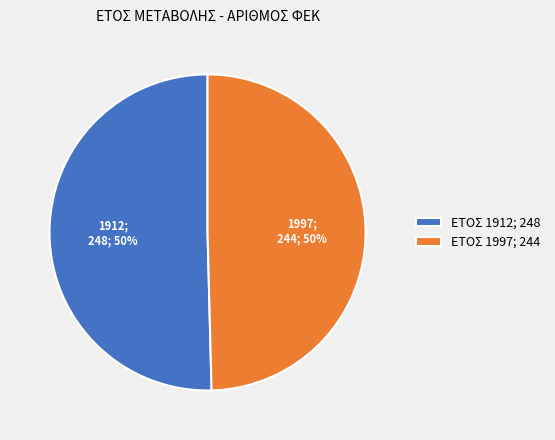

Combined, do ΕΤΟΣ 1912; 248 and ΕΤΟΣ 1997; 244 account for over 50%?

Yes